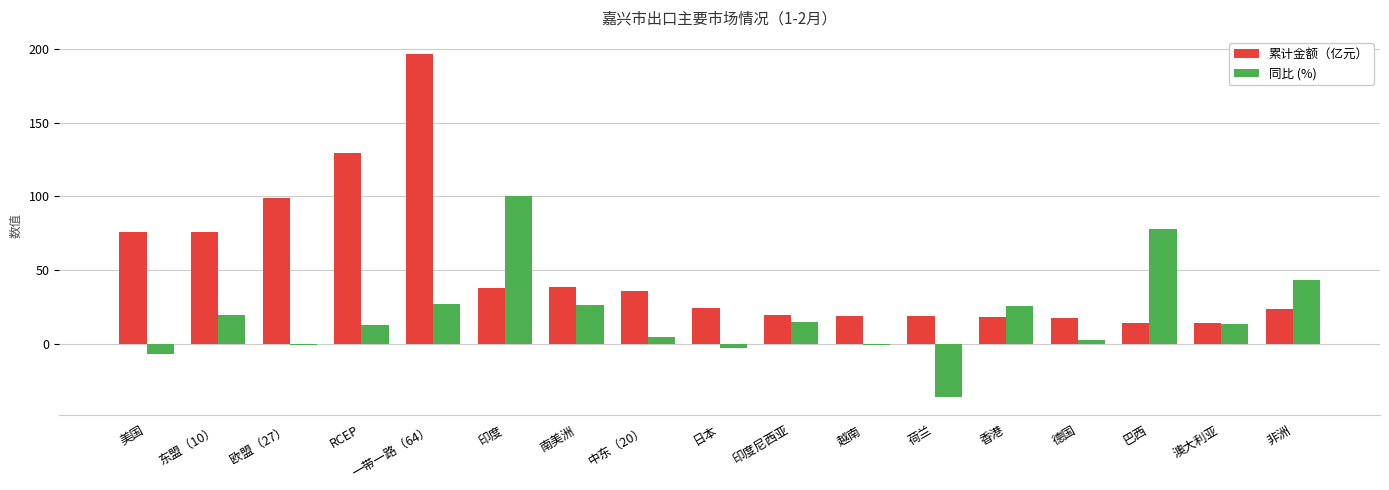

Which category has the highest value in the 同比 (%) series?

印度